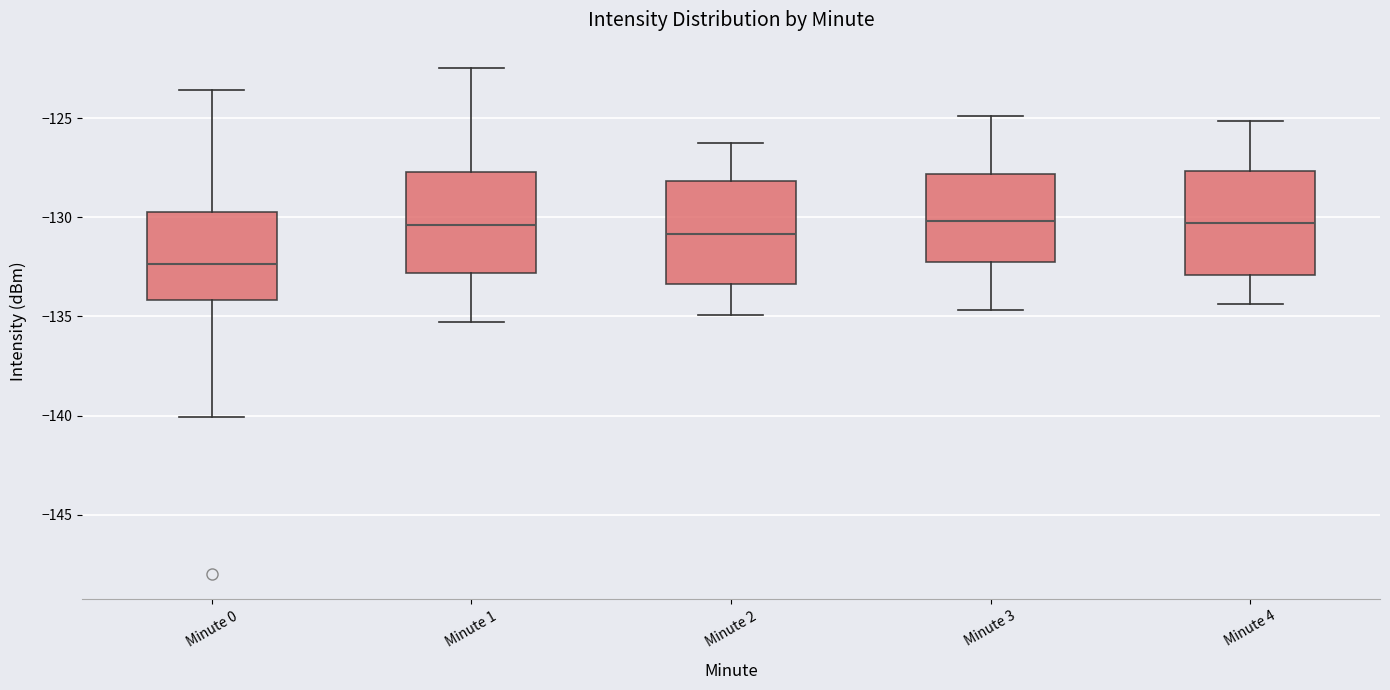

Reading left to right, read every box against the y-axis: the position of its median line, the range the box covers, and the ends of its whiskers. The values are not printed on the chart, so give them approximately, as read against the axis.

Minute 0: median -132.5, box -134.0 to -129.5, whiskers -140.0 to -123.5
Minute 1: median -130.5, box -133.0 to -127.5, whiskers -135.5 to -122.5
Minute 2: median -131.0, box -133.5 to -128.0, whiskers -135.0 to -126.0
Minute 3: median -130.0, box -132.0 to -128.0, whiskers -134.5 to -125.0
Minute 4: median -130.5, box -133.0 to -127.5, whiskers -134.5 to -125.0